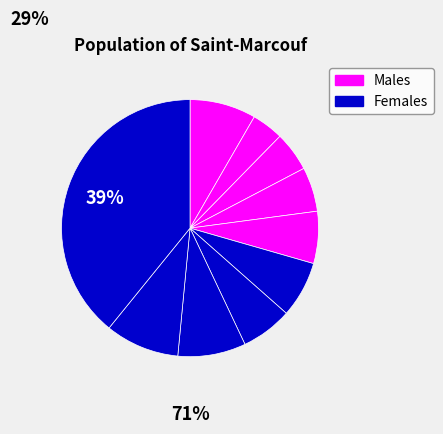

Does any single category account for the majority?

No